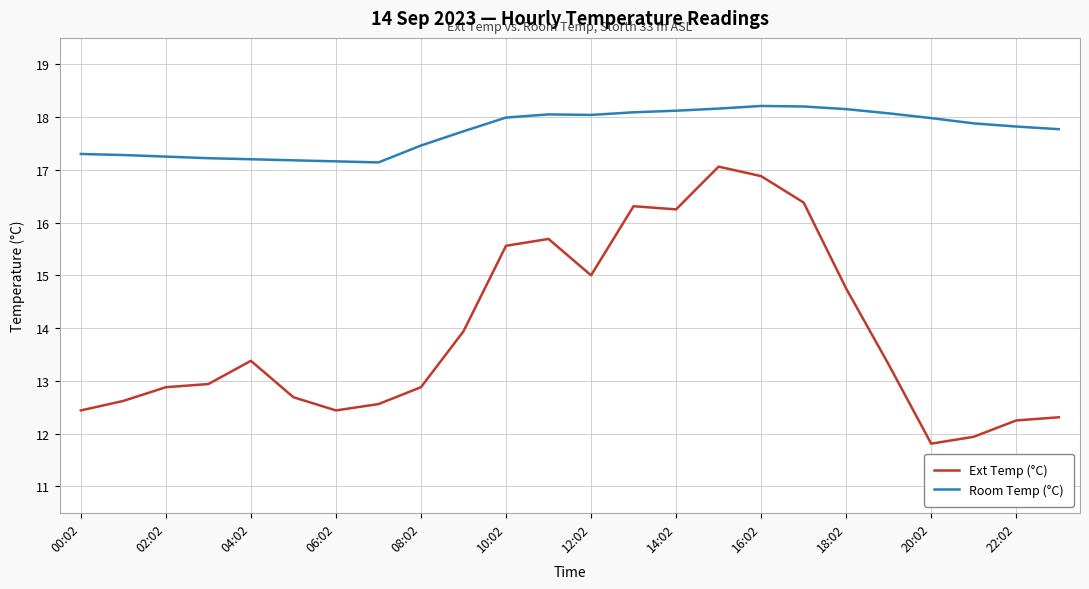

True or false: Room Temp (°C) and Ext Temp (°C) intersect in this chart.

False